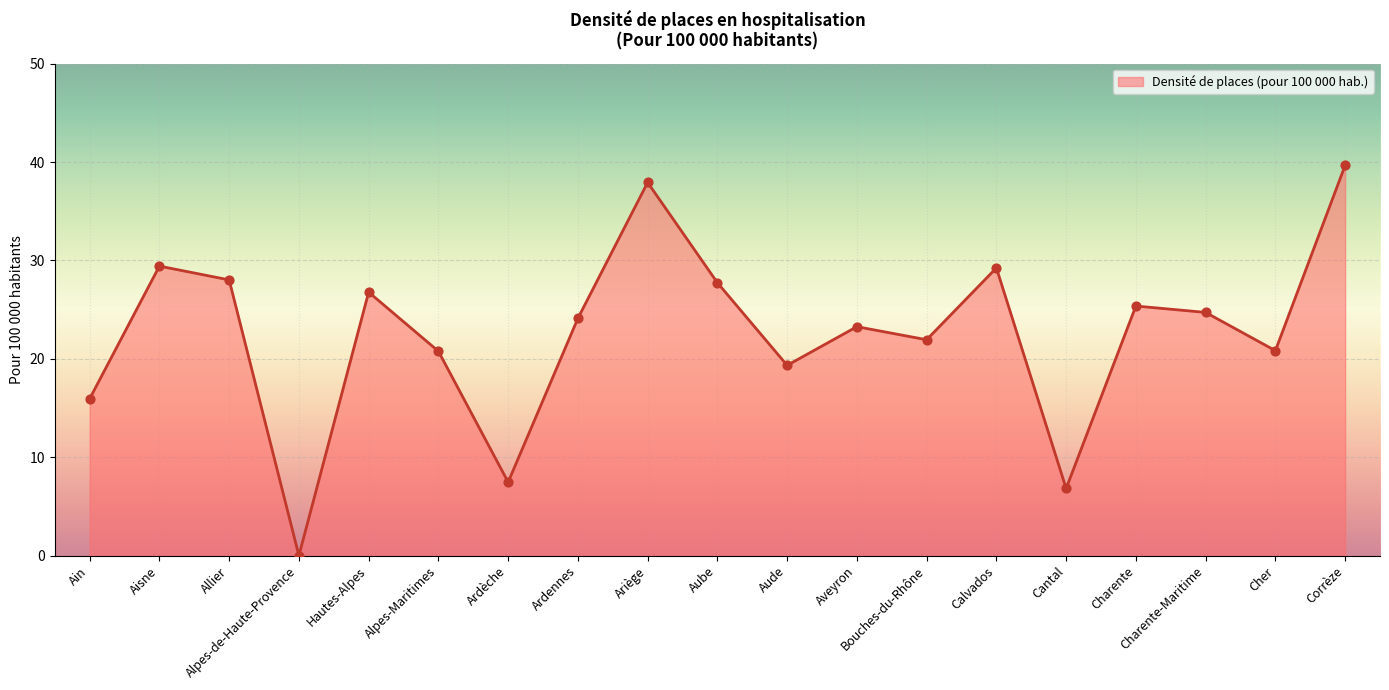

Between Charente-Maritime and Alpes-de-Haute-Provence, which is larger?

Charente-Maritime